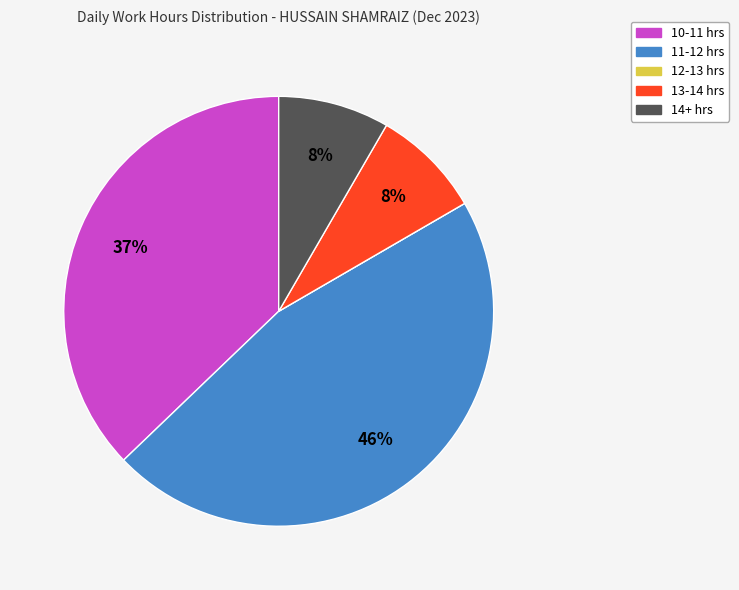

Is there any slice that represents more than half of the pie?

No